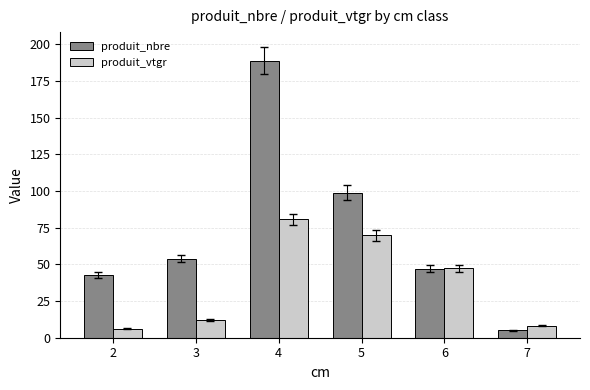

Reading left to right, extract all data points from this chart.

produit_nbre: 43.0	54.0	189.0	99.0	47.0	5.0
produit_vtgr: 6.2	12.3	80.7	69.7	47.5	8.2